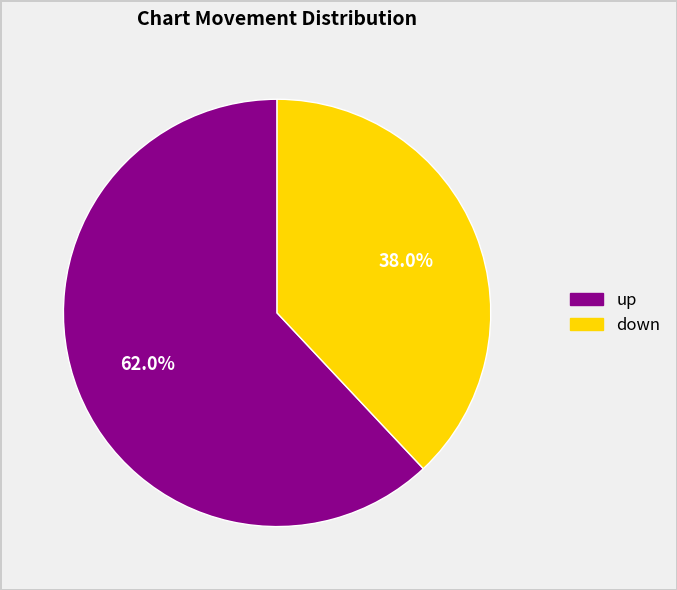

Which has a higher value, up or down?

up